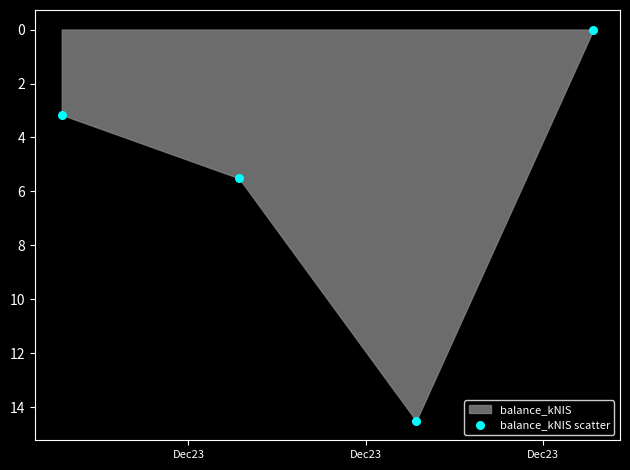

What Y value in the scatter plot is closest to 7?

5.5